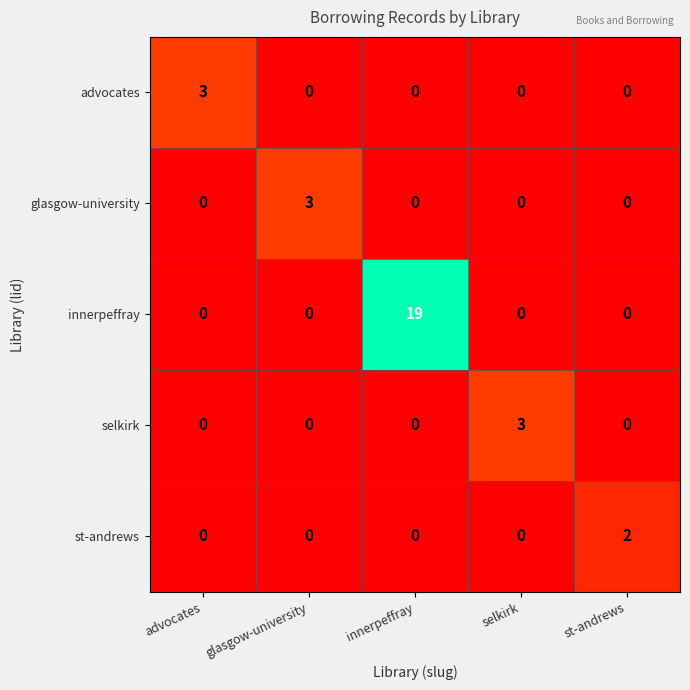

What is the difference between the highest and lowest values at selkirk?

3